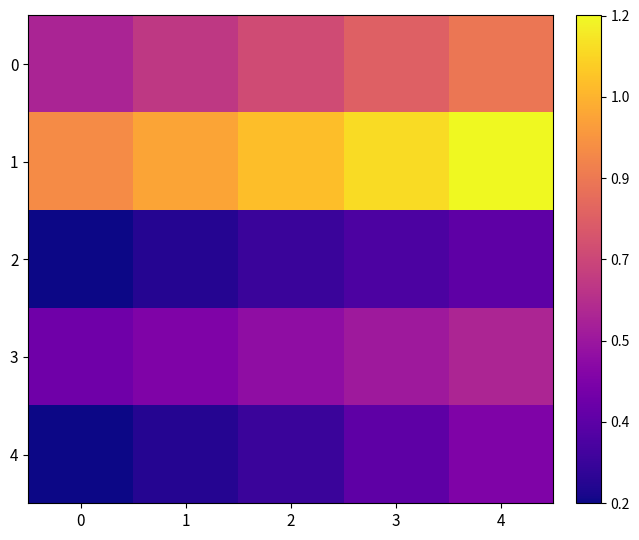

Reading left to right, what are all the values shown in this chart?

0: 0=382.9	1=397.2	2=411.5	3=425.8	4=440.1
1: 0=454.3	1=468.6	2=482.9	3=497.2	4=511.4
2: 0=303.6	1=312.4	2=321.3	3=330.2	4=339.0
3: 0=347.9	1=356.7	2=365.6	3=374.5	4=383.3
4: 0=303.6	1=312.4	2=321.3	3=339.0	4=356.7